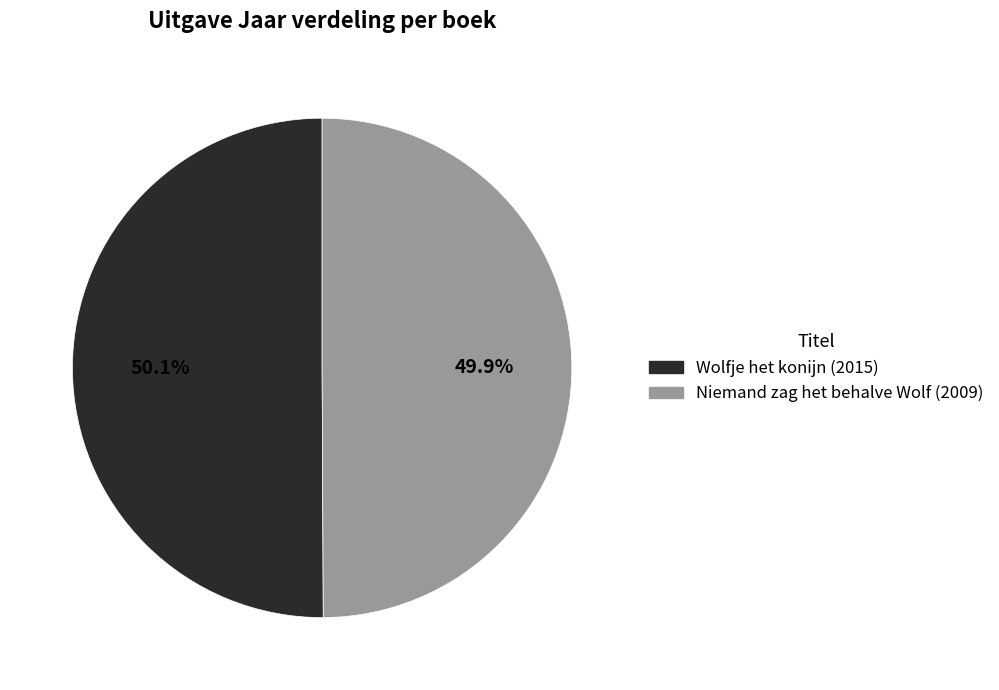

How many segments does this pie chart have?

2